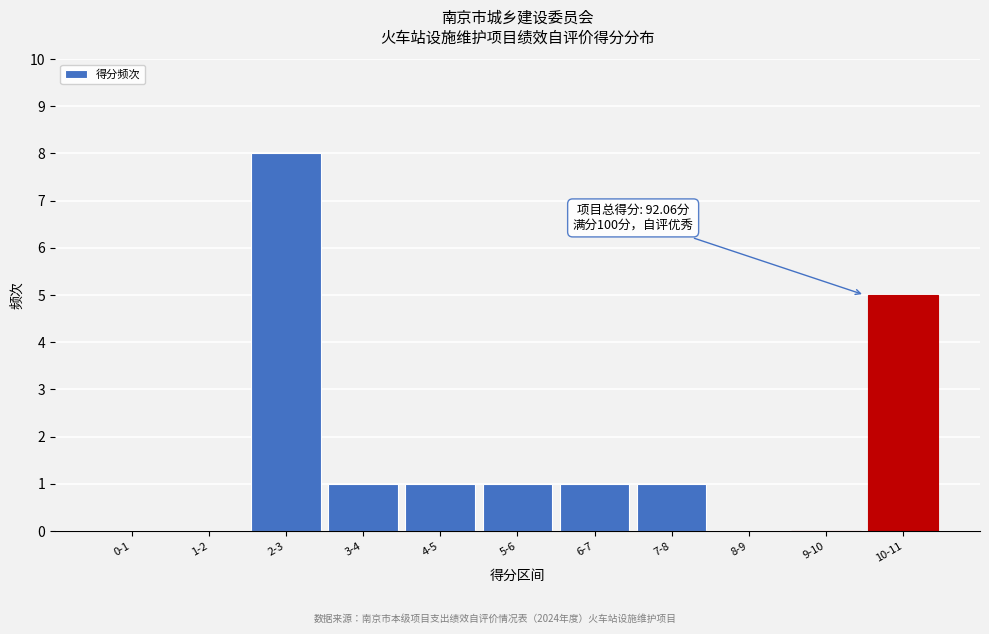

Reading left to right, extract all data points from this chart.

0-1=0	1-2=0	2-3=8	3-4=1	4-5=1	5-6=1	6-7=1	7-8=1	8-9=0	9-10=0	10-11=5